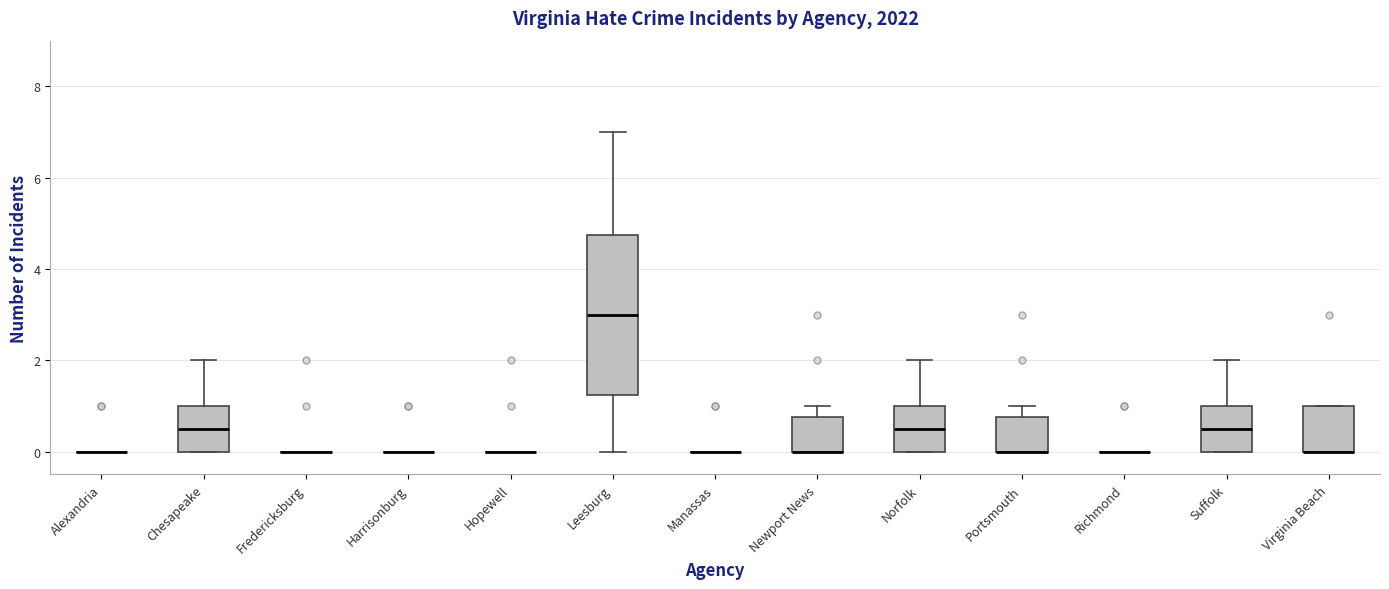

Reading left to right, transcribe this box plot: for each box, give where its median line is, the range the box spans, and where its two whiskers end, as read against the y-axis. The values are not printed on the chart, so give them approximately, as read against the axis.

Alexandria: box collapsed to a line at 0.0, whiskers 0.0 to 0.0
Chesapeake: median 0.6, box 0.0 to 1.0, whiskers 0.0 to 2.0
Fredericksburg: box collapsed to a line at 0.0, whiskers 0.0 to 0.0
Harrisonburg: box collapsed to a line at 0.0, whiskers 0.0 to 0.0
Hopewell: box collapsed to a line at 0.0, whiskers 0.0 to 0.0
Leesburg: median 3.0, box 1.2 to 4.8, whiskers 0.0 to 7.0
Manassas: box collapsed to a line at 0.0, whiskers 0.0 to 0.0
Newport News: median 0.0 (drawn on the box's lower edge), box 0.0 to 0.8, whiskers 0.0 to 1.0
Norfolk: median 0.6, box 0.0 to 1.0, whiskers 0.0 to 2.0
Portsmouth: median 0.0 (drawn on the box's lower edge), box 0.0 to 0.8, whiskers 0.0 to 1.0
Richmond: box collapsed to a line at 0.0, whiskers 0.0 to 0.0
Suffolk: median 0.6, box 0.0 to 1.0, whiskers 0.0 to 2.0
Virginia Beach: median 0.0 (drawn on the box's lower edge), box 0.0 to 1.0, whiskers 0.0 to 1.0